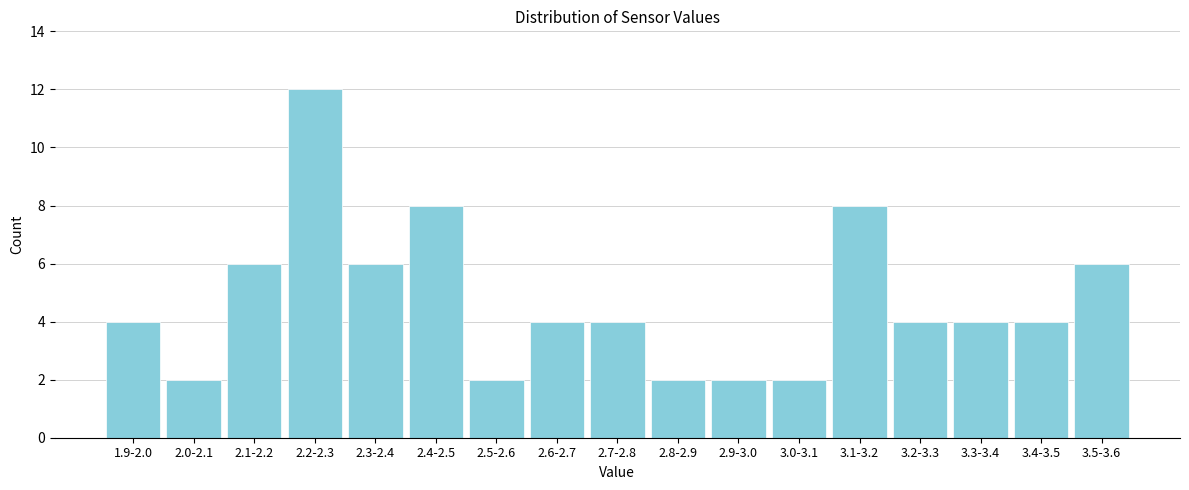

Reading left to right, transcribe all the data shown in this chart.

1.9-2.0=4	2.0-2.1=2	2.1-2.2=6	2.2-2.3=12	2.3-2.4=6	2.4-2.5=8	2.5-2.6=2	2.6-2.7=4	2.7-2.8=4	2.8-2.9=2	2.9-3.0=2	3.0-3.1=2	3.1-3.2=8	3.2-3.3=4	3.3-3.4=4	3.4-3.5=4	3.5-3.6=6